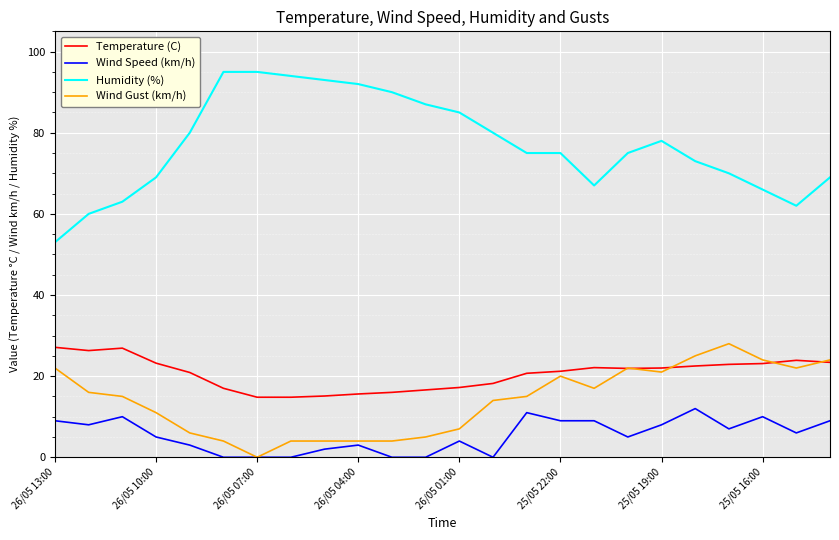

Which series has the widest spread of values?

Humidity (%)